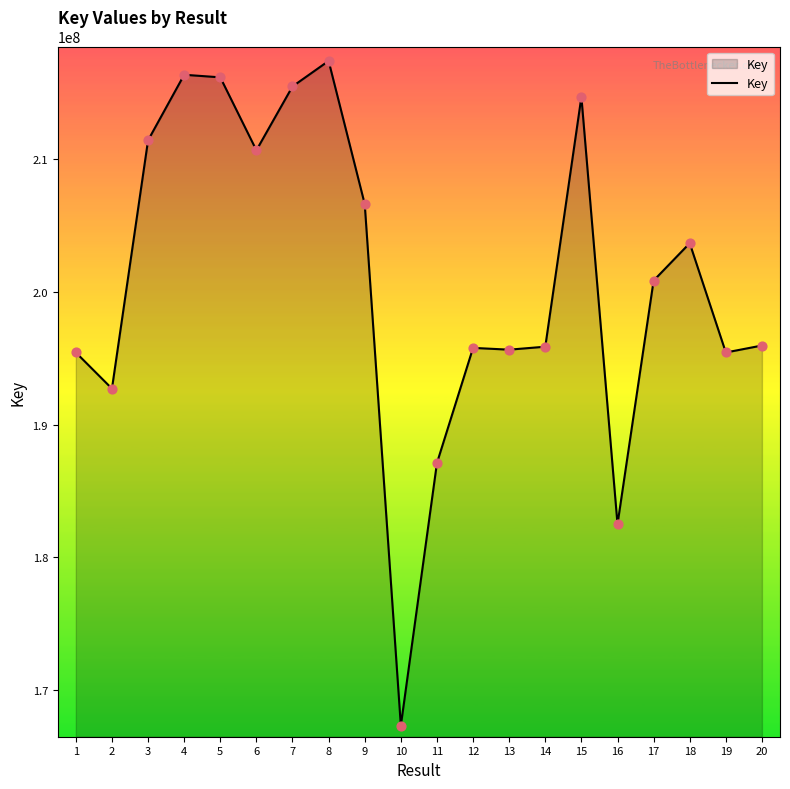

What is the change in value from 13 to 16?

-13152212